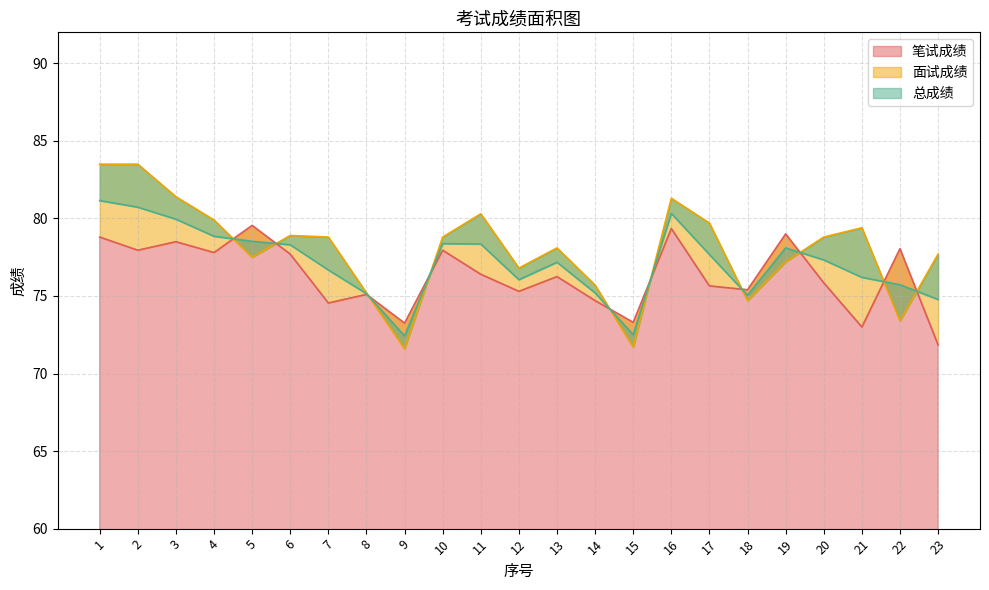

Which series has the largest total across all categories?

面试成绩